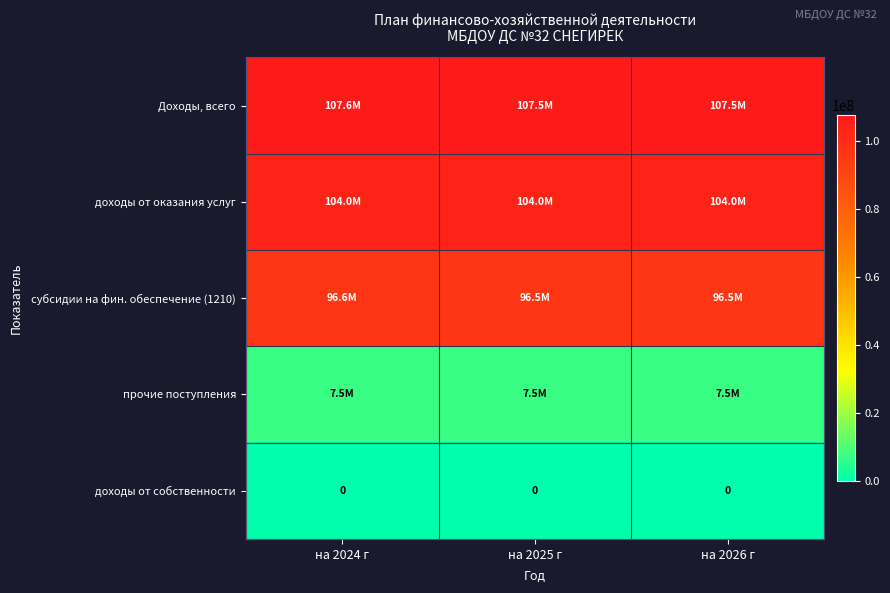

Rank the categories by доходы от собственности value from highest to lowest.

на 2024 г, на 2025 г, на 2026 г